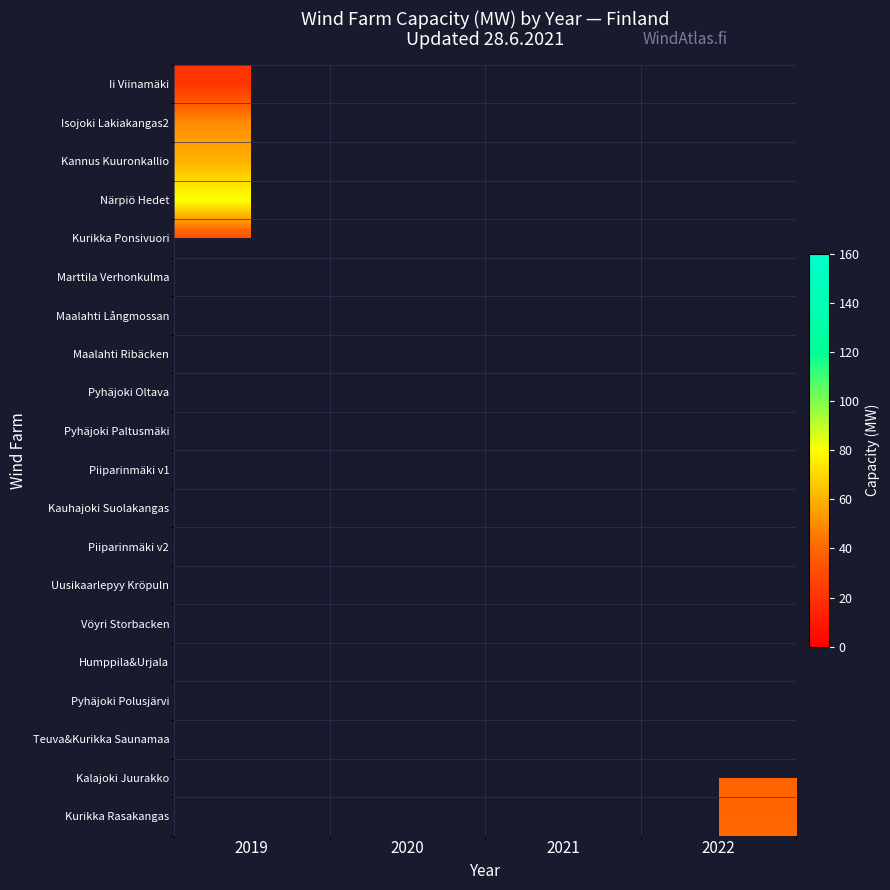

Is the value of Kalajoki Juurakko at 2019 greater than the value of Maalahti Ribäcken at 2019?

No